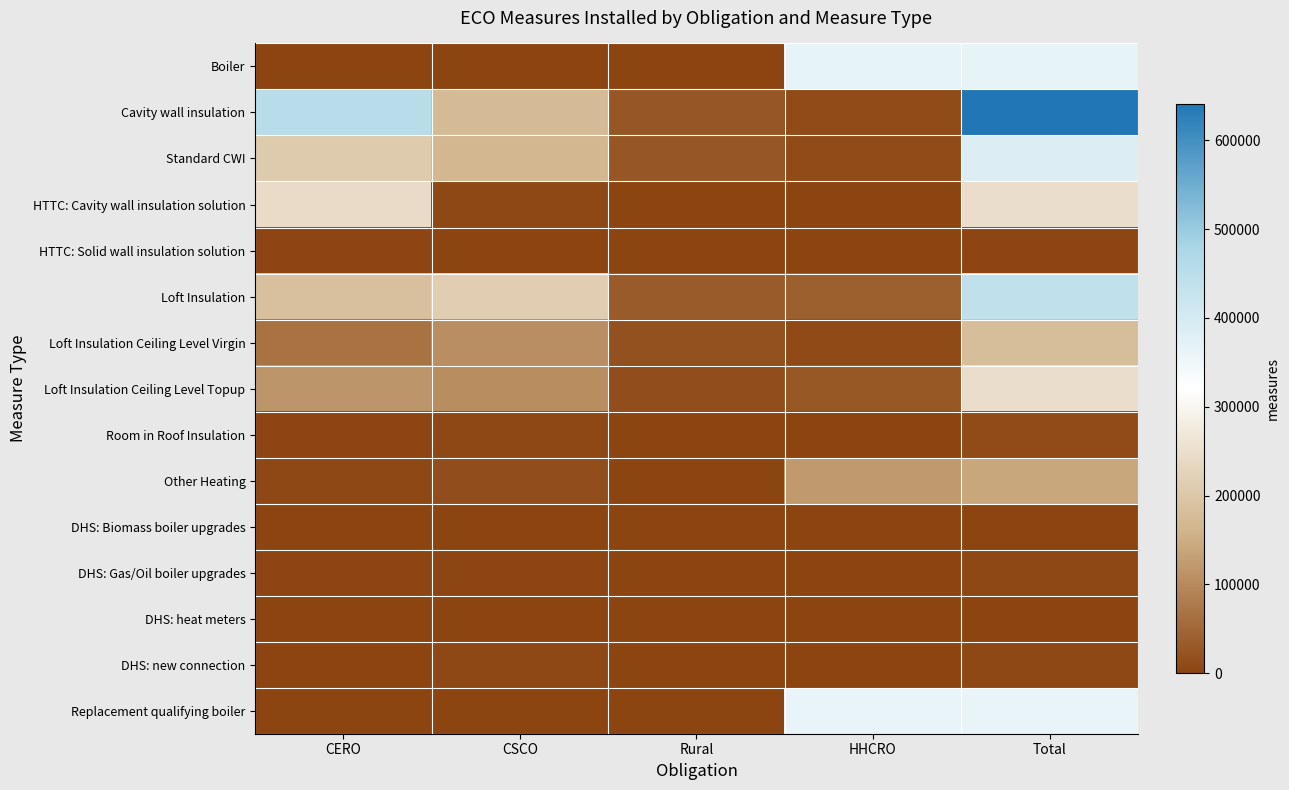

Reading right to left, what are all the values shown in this chart?

Boiler: Total=366343	HHCRO=366343	Rural=0	CSCO=0	CERO=0
Cavity wall insulation: Total=641033	HHCRO=12265	Rural=27533	CSCO=173371	CERO=455397
Standard CWI: Total=387022	HHCRO=12197	Rural=27472	CSCO=166070	CERO=208755
HTTC: Cavity wall insulation solution: Total=249984	HHCRO=68	Rural=59	CSCO=6422	CERO=243494
HTTC: Solid wall insulation solution: Total=4006	HHCRO=0	Rural=2	CSCO=879	CERO=3127
Loft Insulation: Total=439836	HHCRO=39123	Rural=33436	CSCO=213185	CERO=187528
Loft Insulation Ceiling Level Virgin: Total=180908	HHCRO=8938	Rural=17983	CSCO=105242	CERO=66728
Loft Insulation Ceiling Level Topup: Total=248219	HHCRO=28775	Rural=14457	CSCO=102744	CERO=116700
Room in Roof Insulation: Total=10475	HHCRO=1347	Rural=991	CSCO=5159	CERO=3969
Other Heating: Total=140507	HHCRO=122194	Rural=176	CSCO=12977	CERO=5336
DHS: Biomass boiler upgrades: Total=2230	HHCRO=0	Rural=0	CSCO=2169	CERO=61
DHS: Gas/Oil boiler upgrades: Total=5894	HHCRO=0	Rural=29	CSCO=2725	CERO=3169
DHS: heat meters: Total=2170	HHCRO=0	Rural=31	CSCO=1778	CERO=392
DHS: new connection: Total=7125	HHCRO=0	Rural=83	CSCO=5558	CERO=1567
Replacement qualifying boiler: Total=362634	HHCRO=362634	Rural=0	CSCO=0	CERO=0